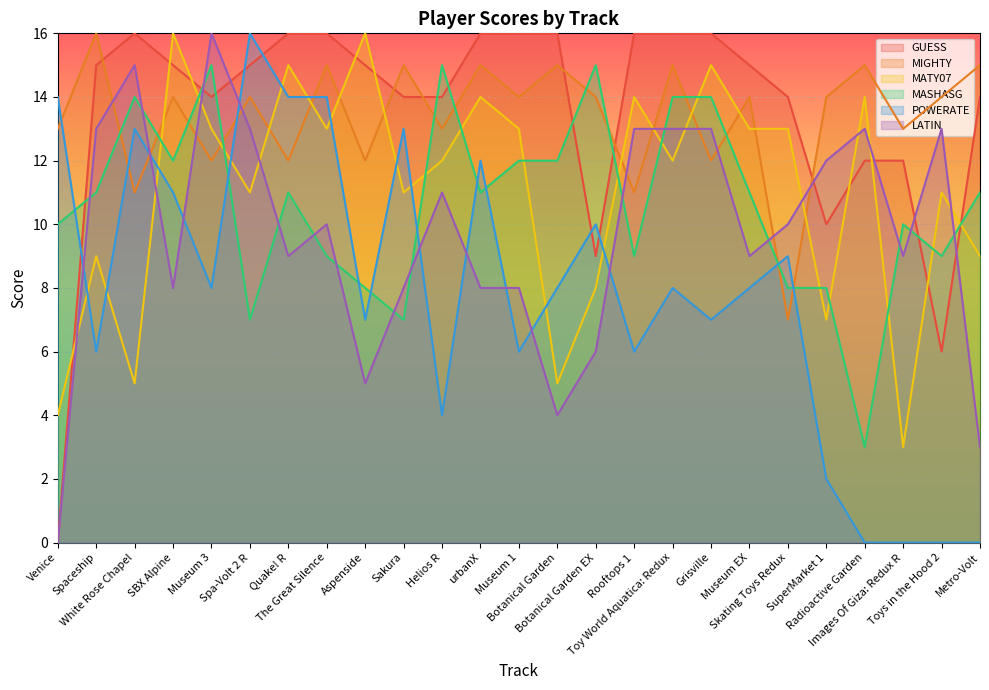

Which series changed the most between Sakura and Metro-Volt?

POWERATE